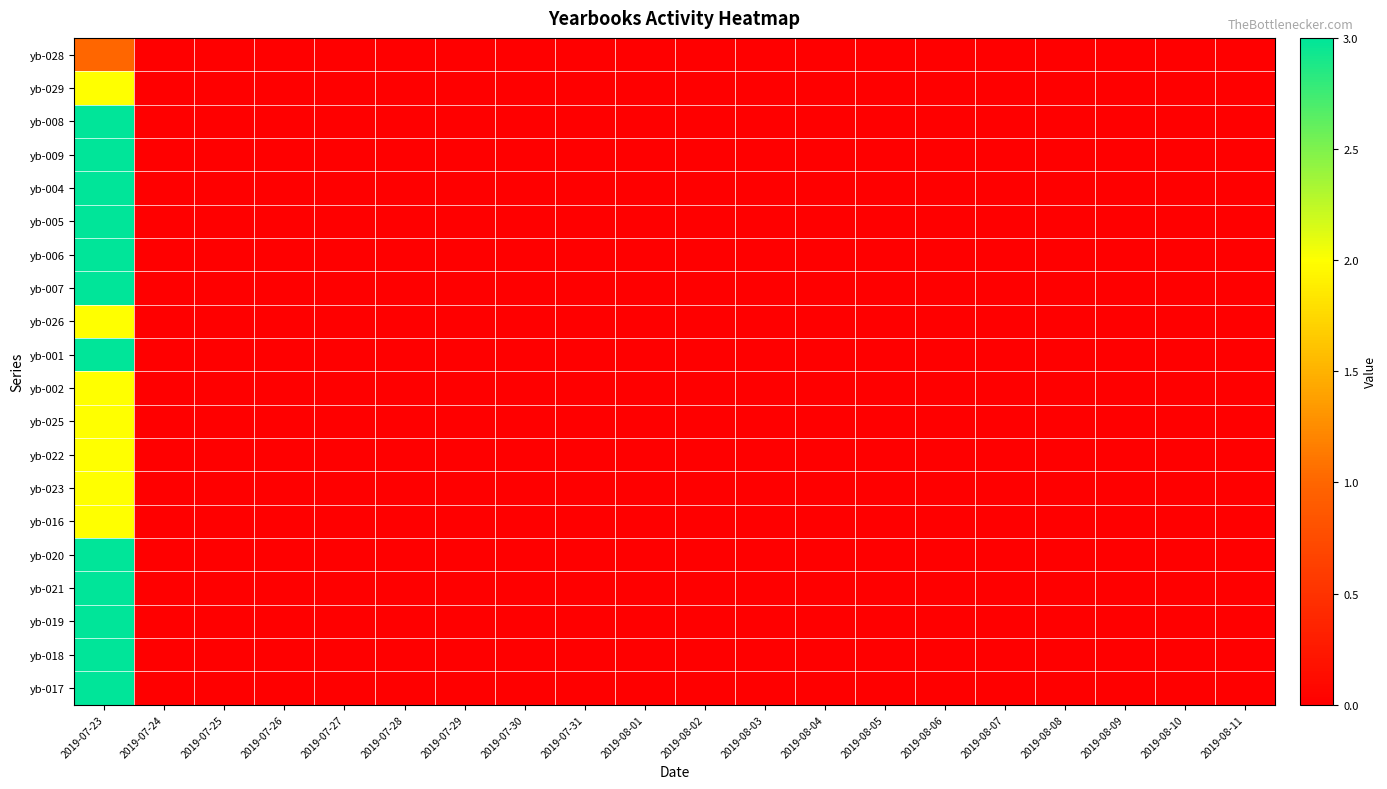

Which has a higher value, 2019-08-05 or 2019-08-01?

2019-08-05